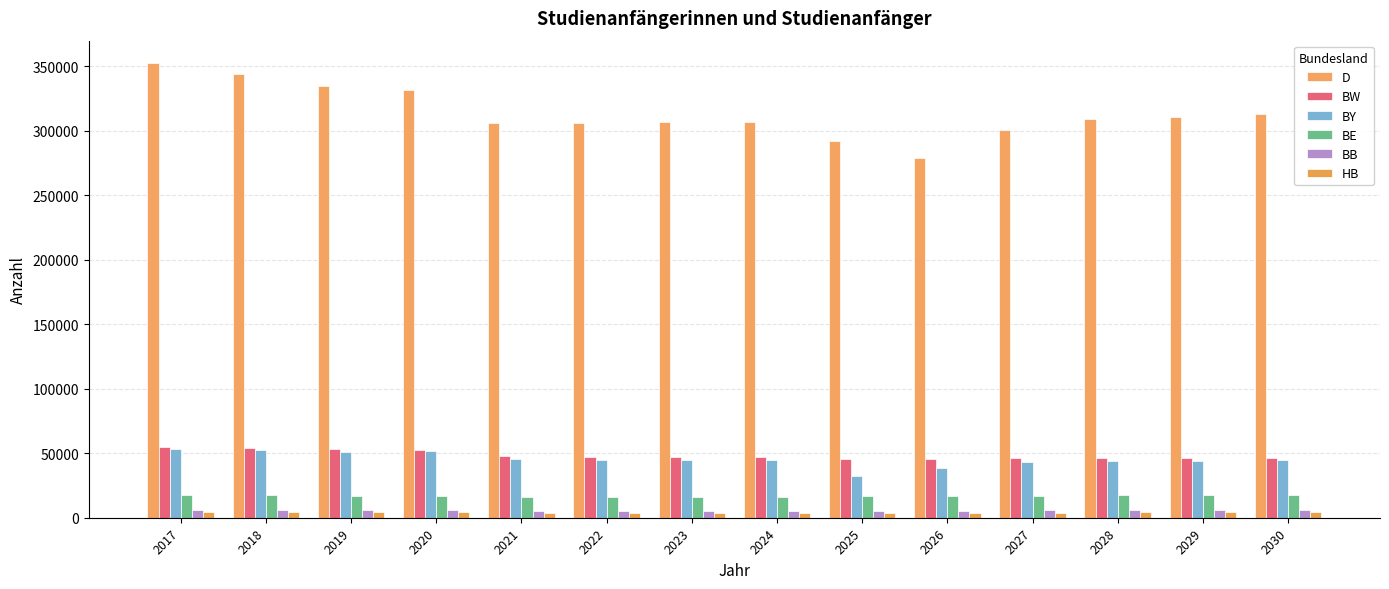

What is the difference between the D values at 2023 and 2021?

1214